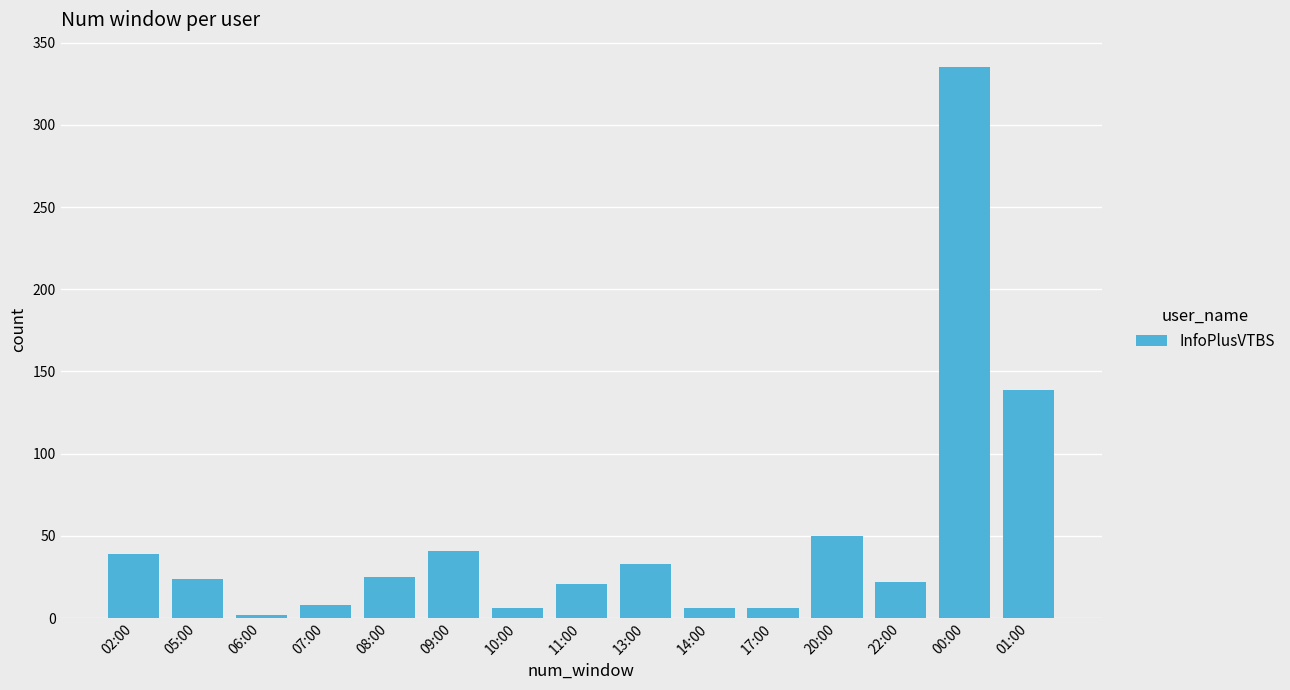

What is the value of the 5th bar from the left?

25